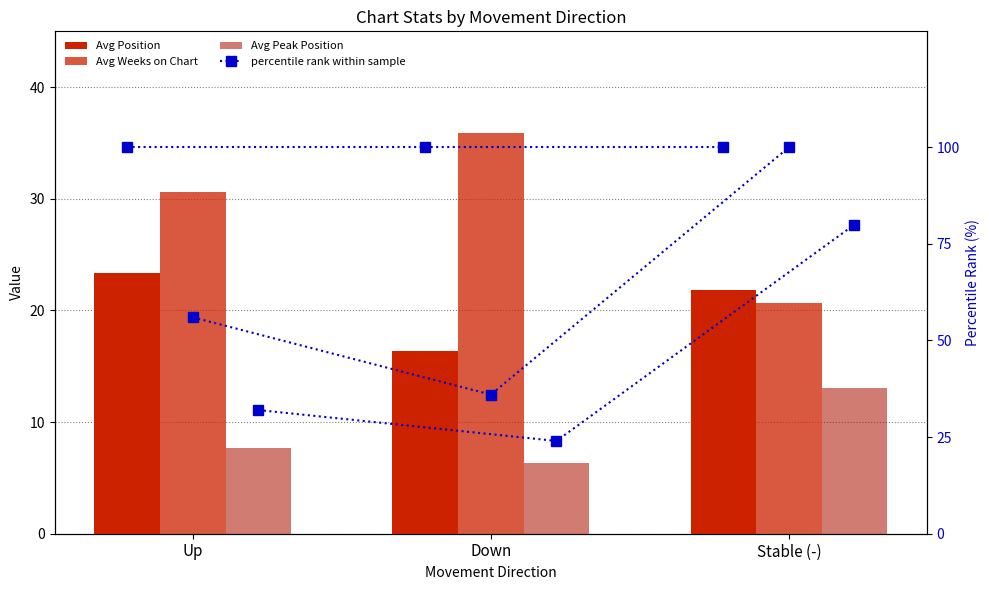

What is the approximate value of Avg Position at Up?

23.4